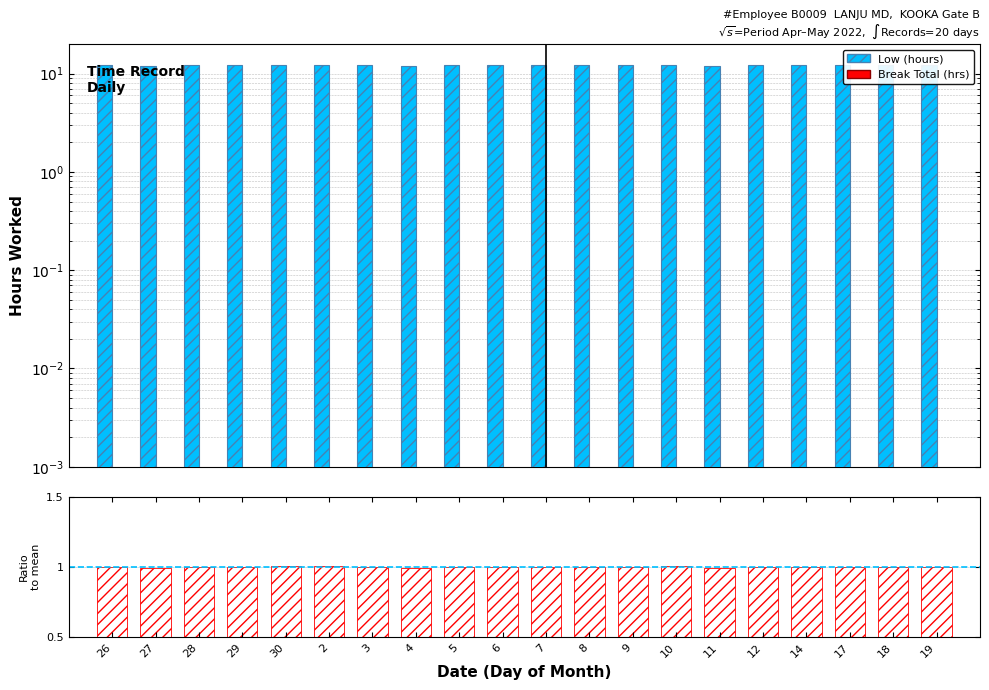

The Break Total series shows 0.0 at 2. True or false?

True